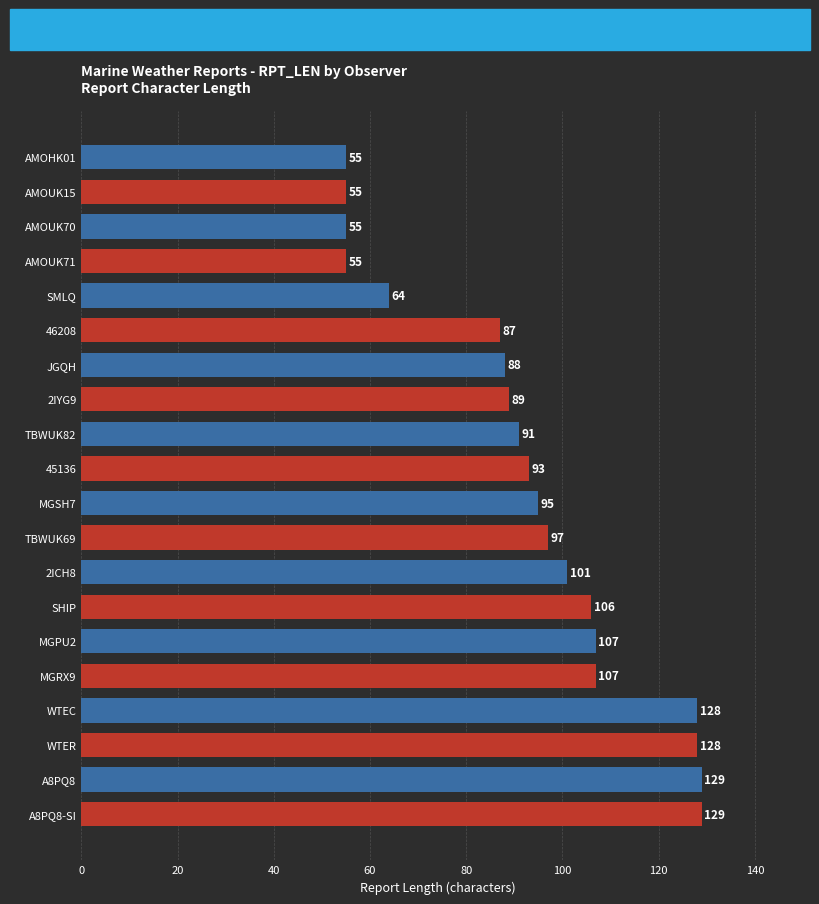

Between SMLQ and AMOUK71, which is larger?

SMLQ